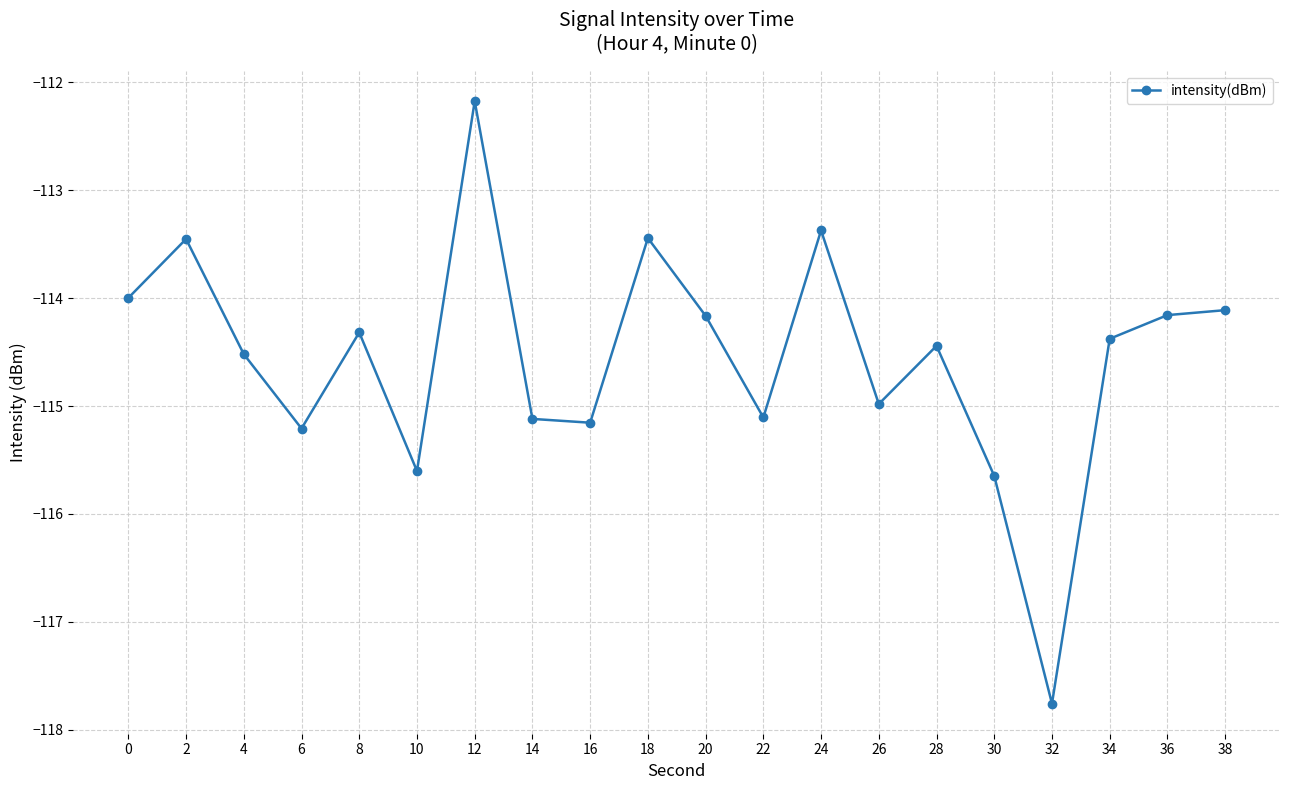

Between 6 and 18, which is larger?

18